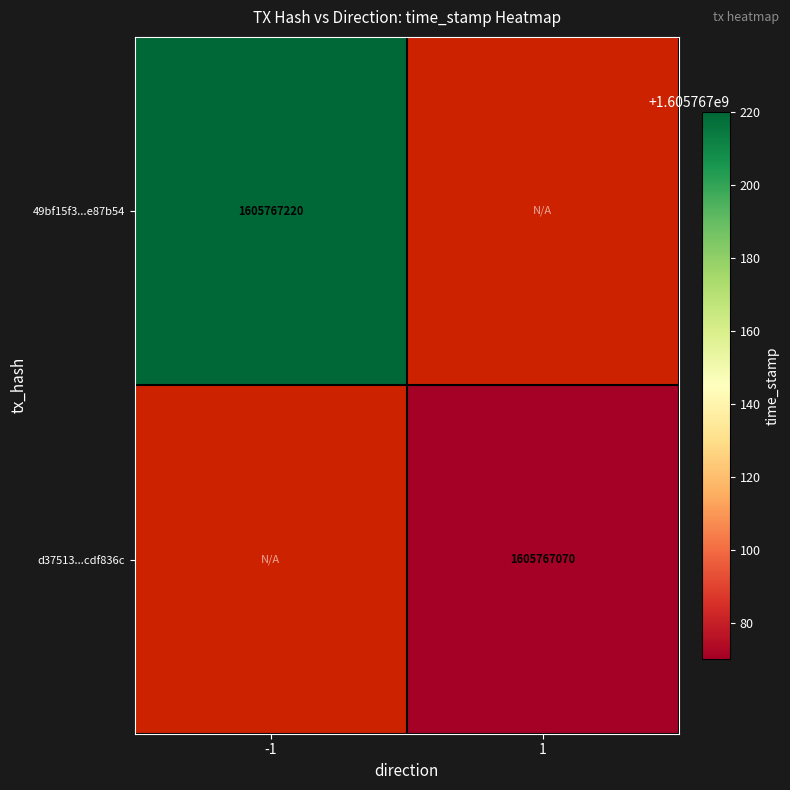

Rank the series by their average value, from highest to lowest.

49bf15f3bc5a77e8f642f6626257e4474e87b54, d37513340e58de9b685e9161f07e0d76cdf836c